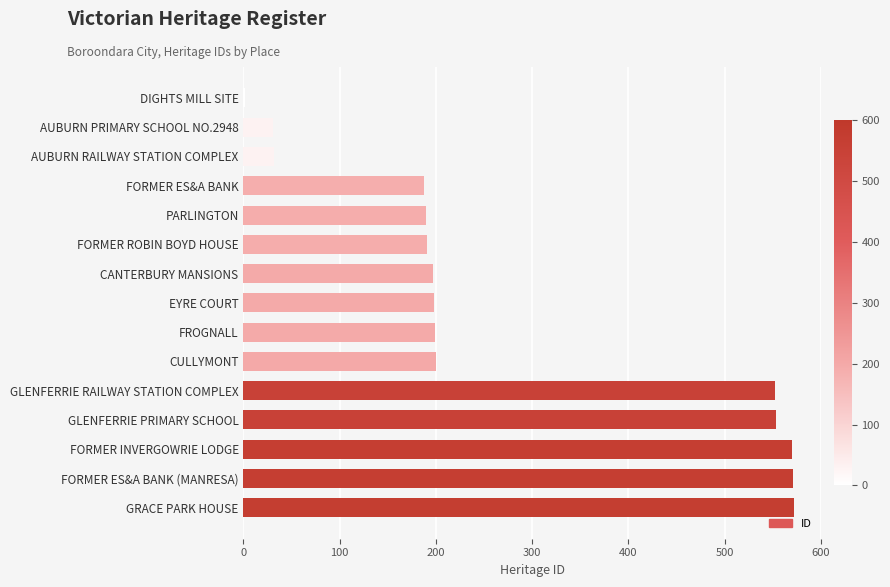

Between GRACE PARK HOUSE and EYRE COURT, which is larger?

GRACE PARK HOUSE